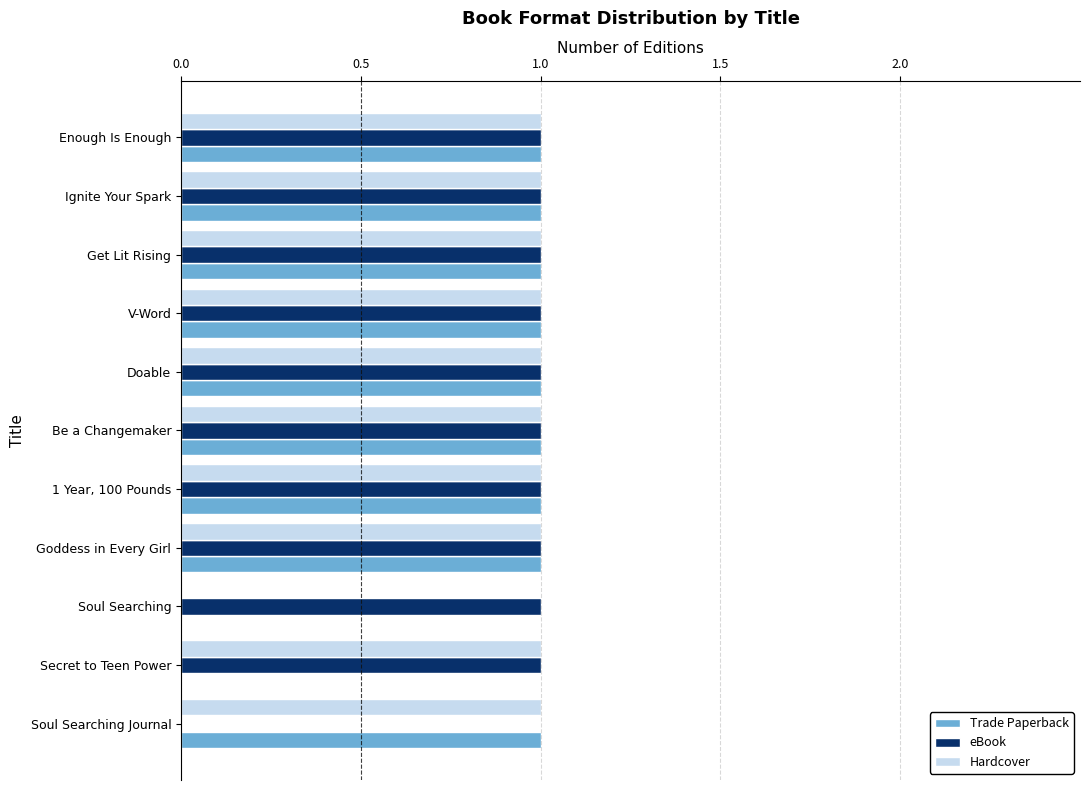

The value of eBook at Doable is 1. True or false?

True